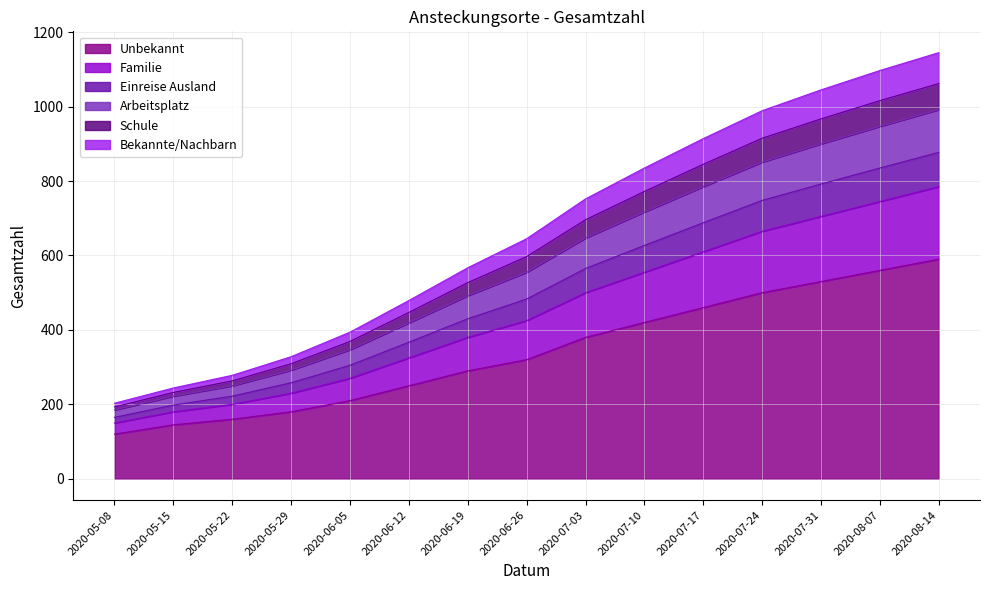

At which label is Unbekannt closest to 355?

2020-07-03